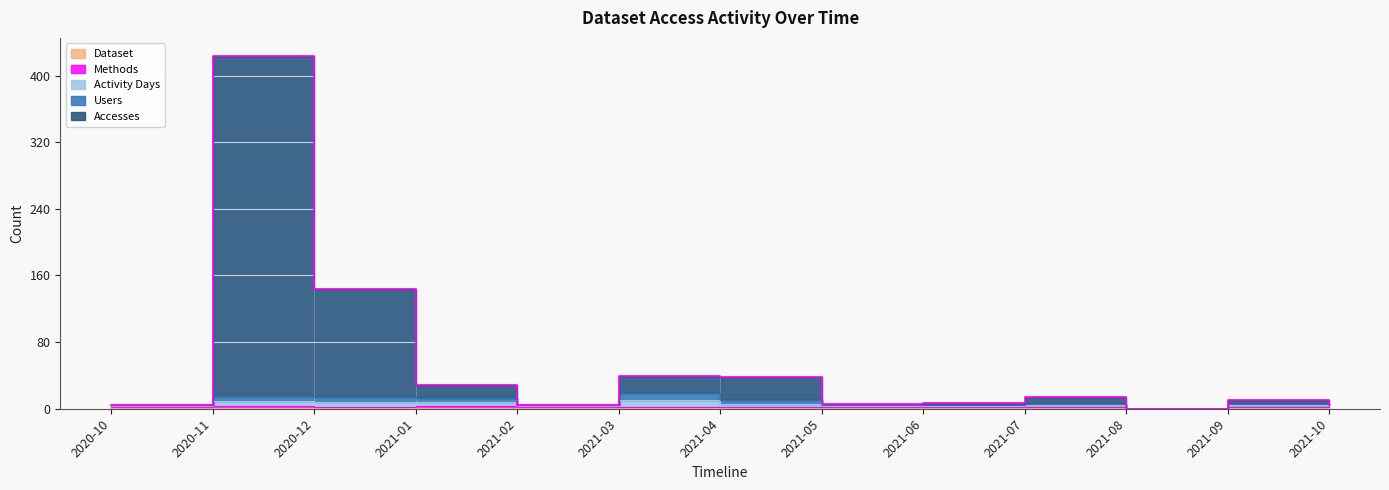

True or false: Users and Activity Days cross at least once.

False